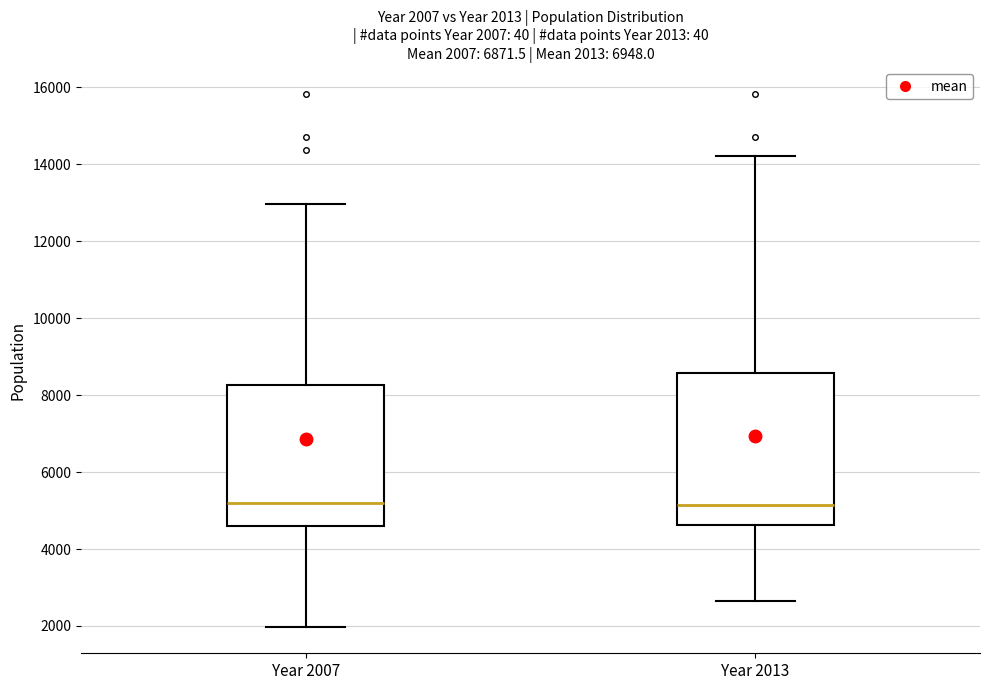

Which box is the tallest, from its lower edge to its upper edge?

Year 2013